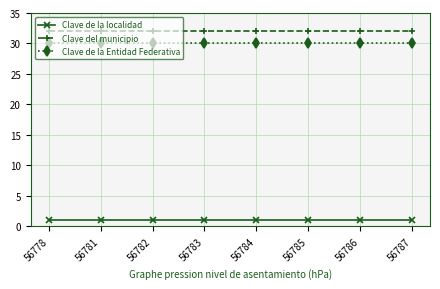

What is the highest value of the Clave del municipio series?

32